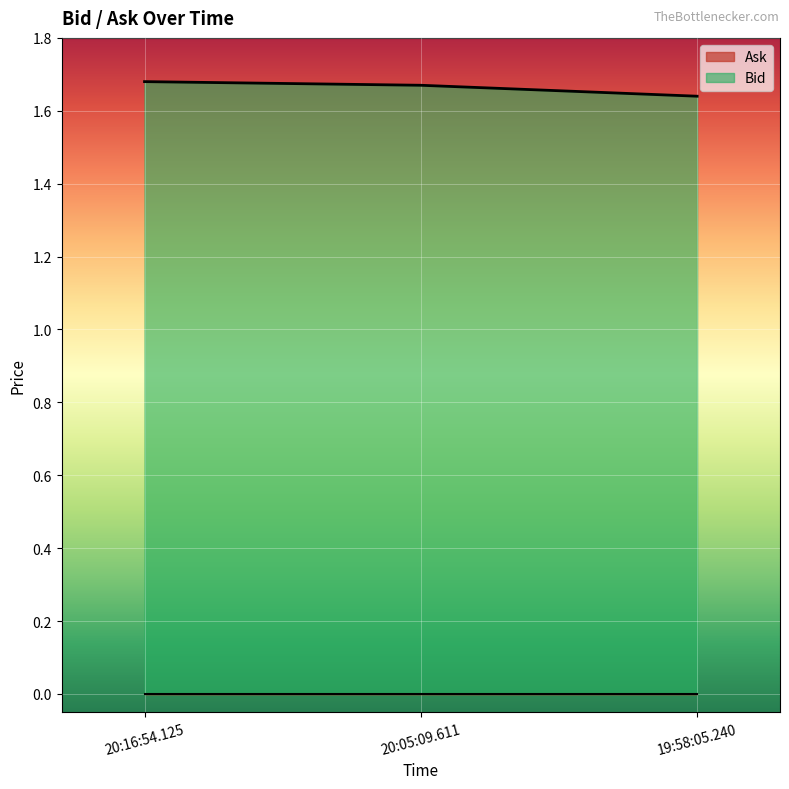

What is the smallest value displayed?

0.0